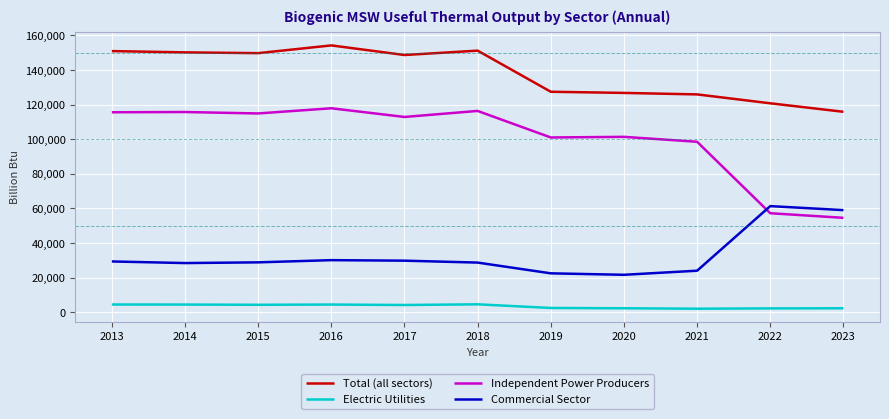

What is the difference between the Electric Utilities values at 2015 and 2019?

1841